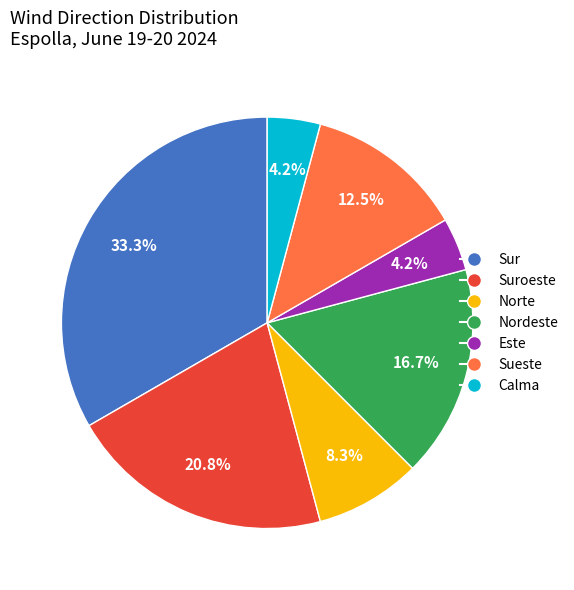

Is there any slice that represents more than half of the pie?

No